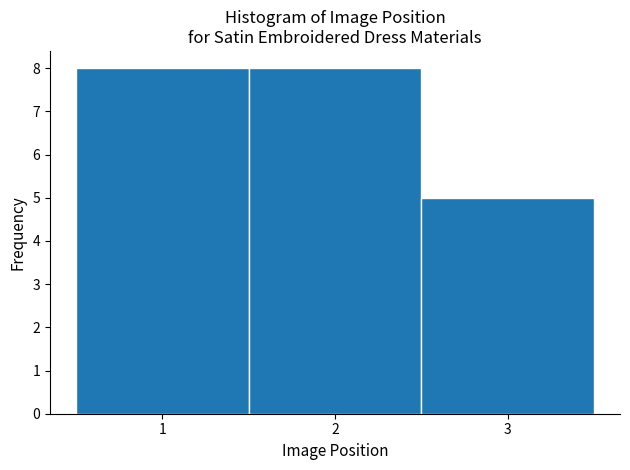

Reading left to right, transcribe this chart: for each bar, give the range it covers on the x-axis and its height. The values are not printed on the chart, so give them approximately, as read against the axis.

0.5 to 1.5: 8
1.5 to 2.5: 8
2.5 to 3.5: 5